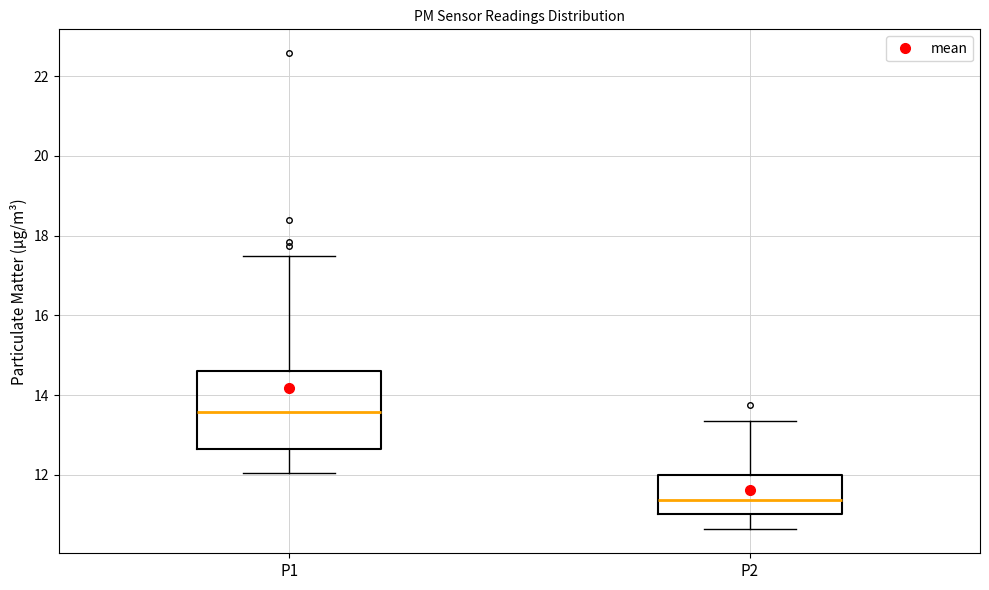

Reading left to right, transcribe this box plot: for each box, give where its median line is, the range the box spans, and where its two whiskers end, as read against the y-axis. The values are not printed on the chart, so give them approximately, as read against the axis.

P1: median 13.6, box 12.6 to 14.6, whiskers 12.0 to 17.6
P2: median 11.4, box 11.0 to 12.0, whiskers 10.6 to 13.4